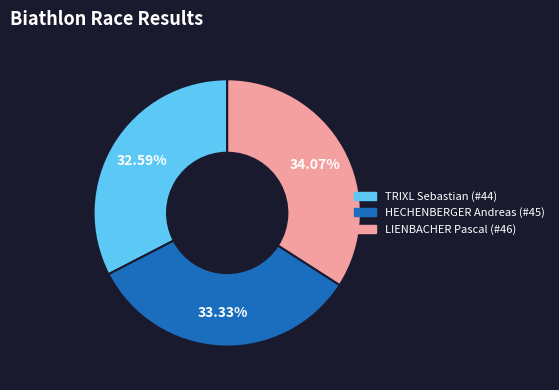

What is the ratio of the value at TRIXL Sebastian (#44) to the value at LIENBACHER Pascal (#46)?

1.0